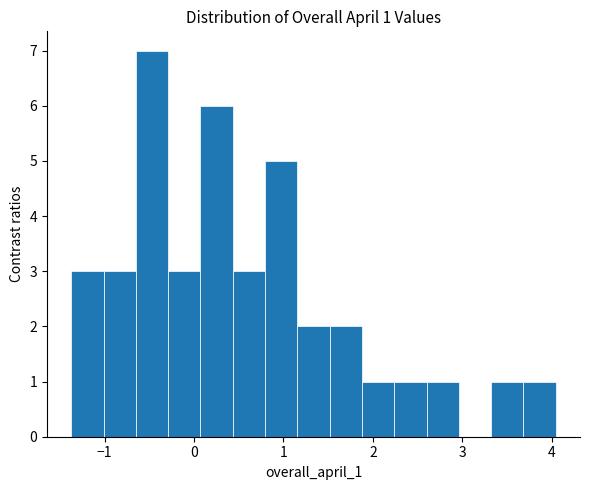

Read against the x-axis, roughly where is the centre of the tallest bar?

-0.5